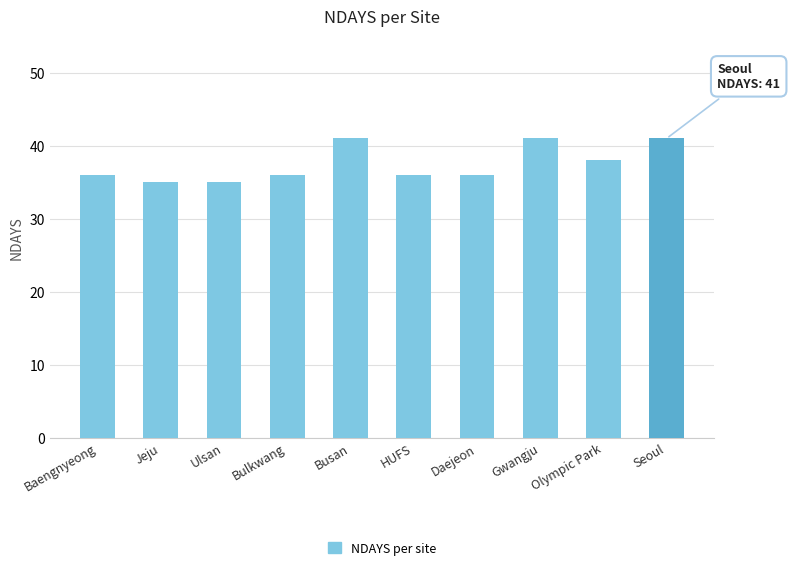

Which has a higher value, Baengnyeong or Gwangju?

Gwangju